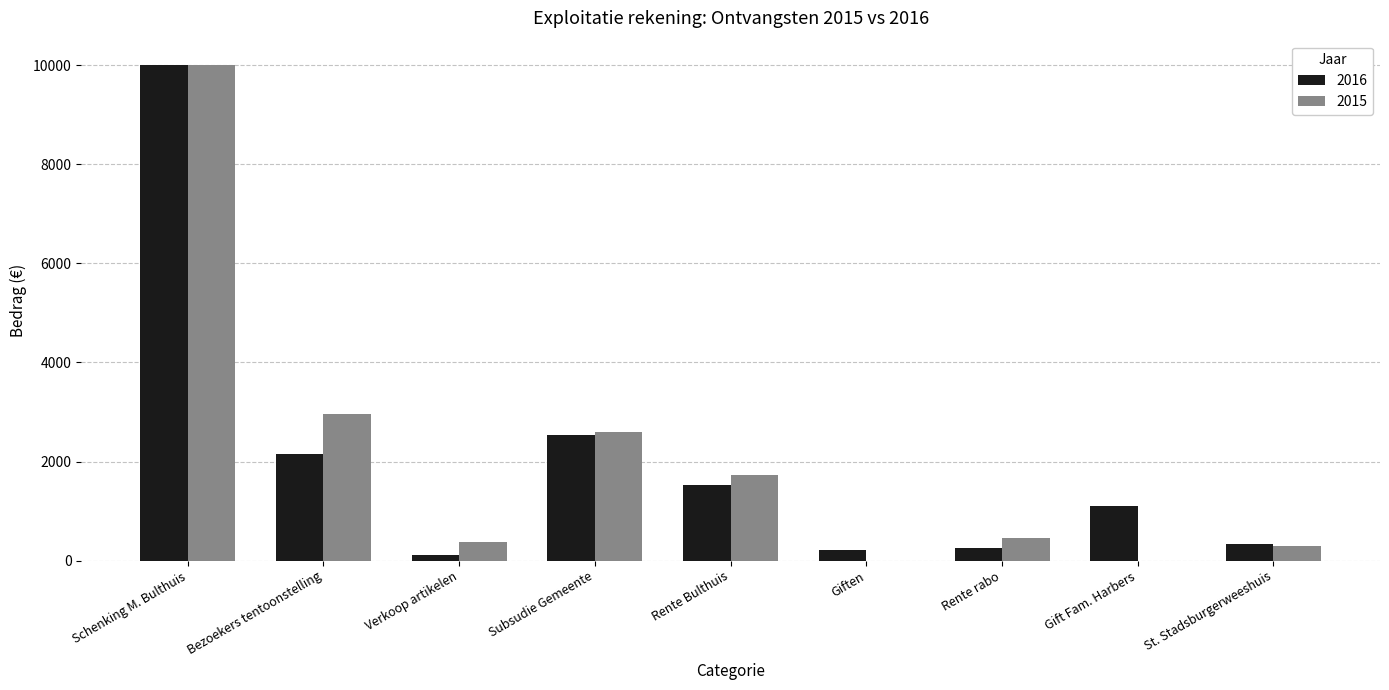

At which label does 2016 reach its peak?

Schenking M. Bulthuis